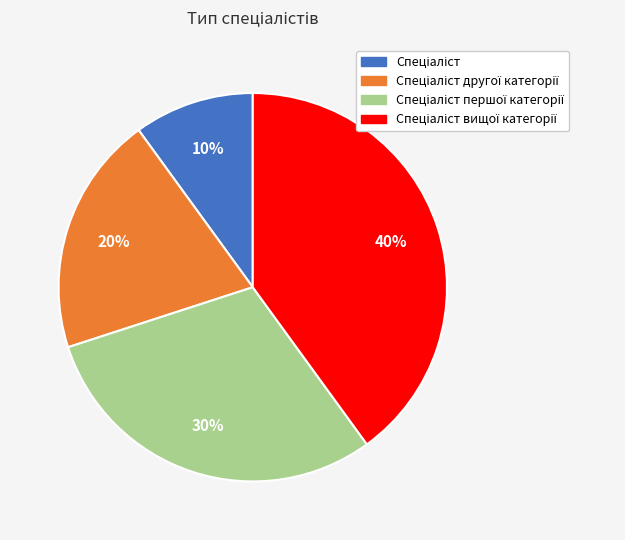

To the nearest percent, what is the difference between the largest and smallest slice percentages?

30%